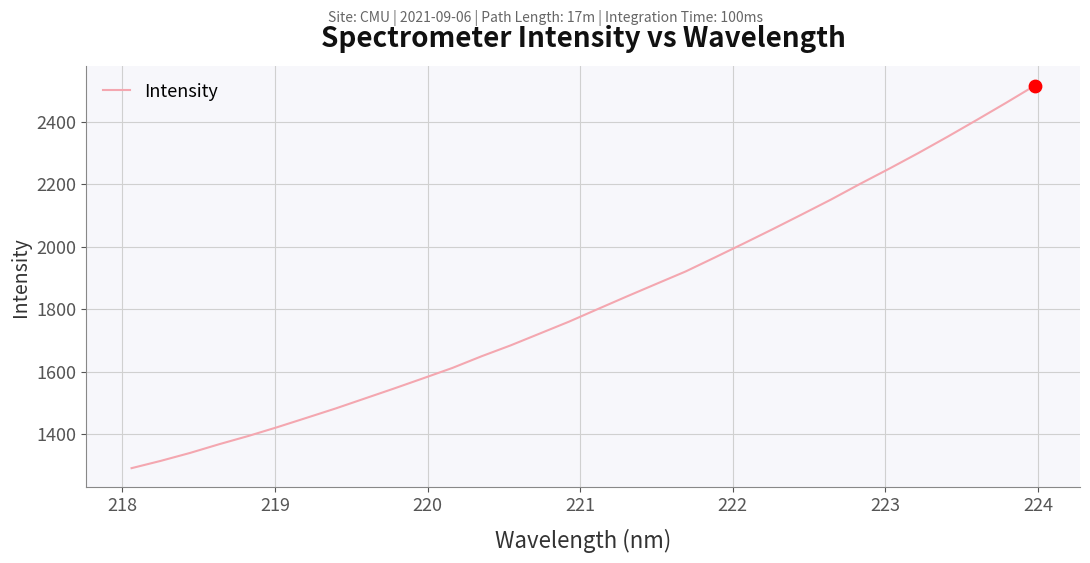

What is the maximum value shown in the chart?

2516.3